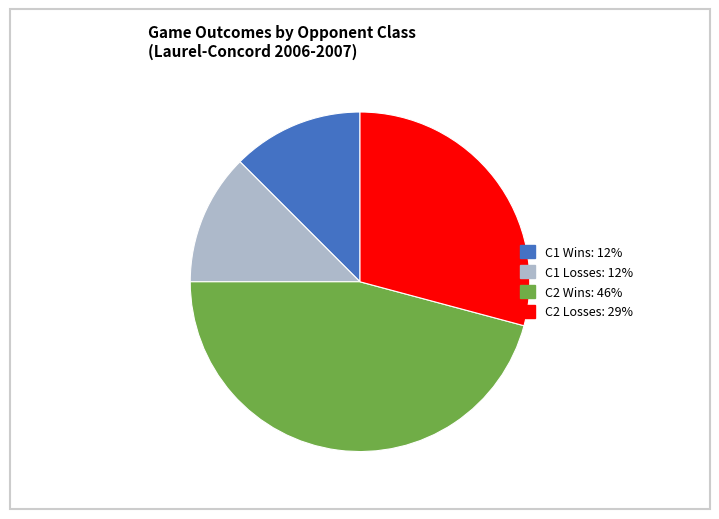

Is the sum of C1 Wins and C2 Losses greater than half?

No